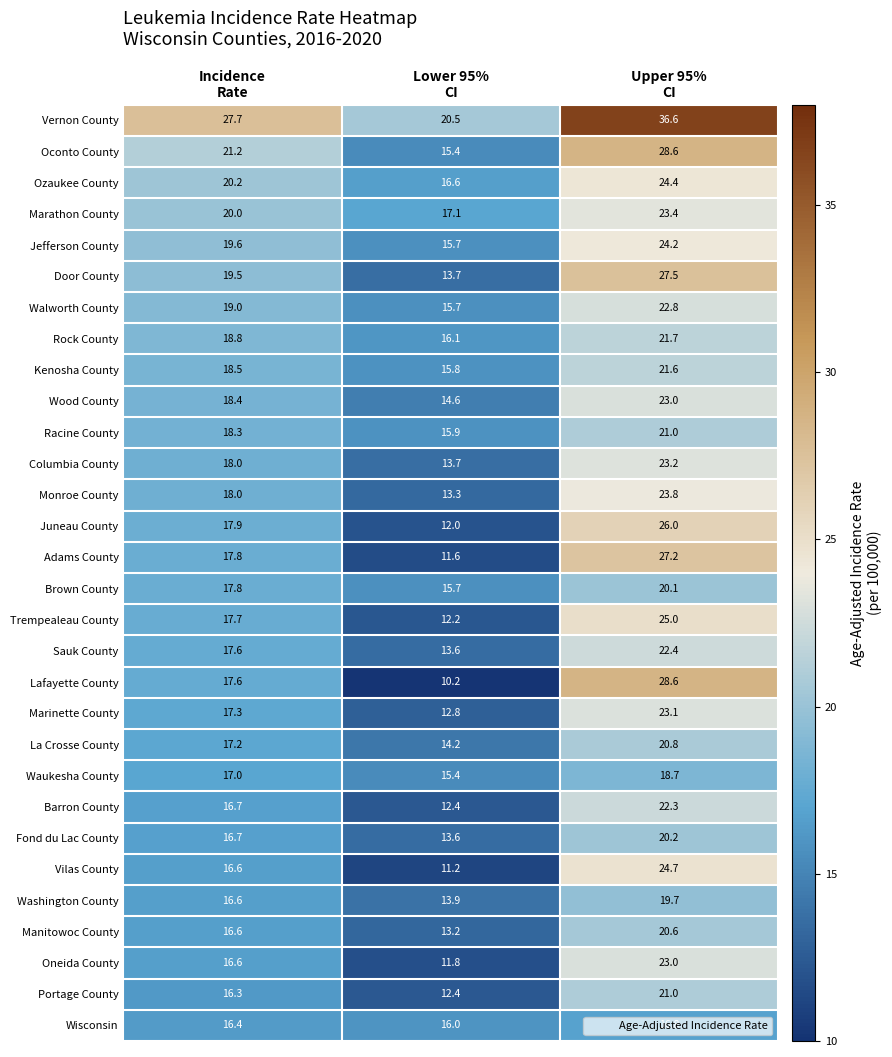

Count the number of categories in the chart.

3